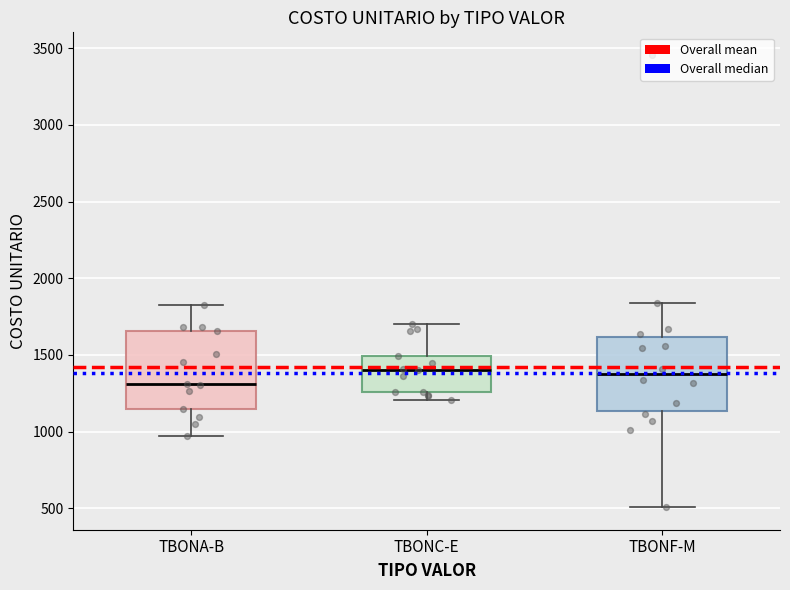

Reading left to right, transcribe this box plot: for each box, give where its median line is, the range the box spans, and where its two whiskers end, as read against the y-axis. The values are not printed on the chart, so give them approximately, as read against the axis.

TBONA-B: median 1300, box 1150 to 1650, whiskers 950 to 1850
TBONC-E: median 1400, box 1250 to 1500, whiskers 1200 to 1700
TBONF-M: median 1350, box 1150 to 1600, whiskers 500 to 1850